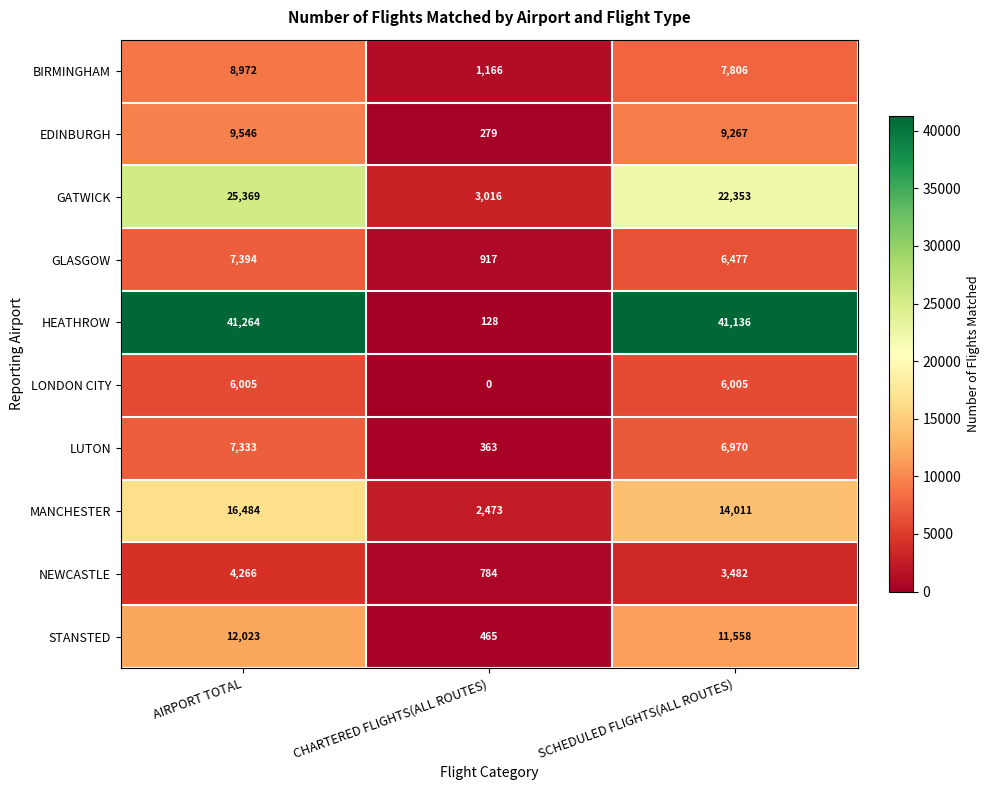

What is the difference between the EDINBURGH values at AIRPORT TOTAL and SCHEDULED FLIGHTS(ALL ROUTES)?

279